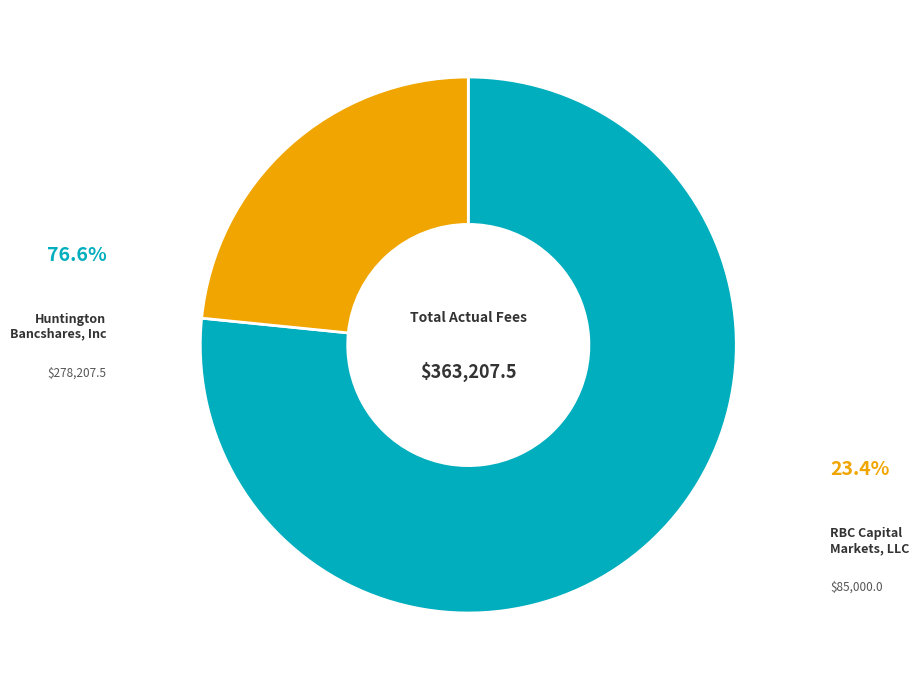

How many segments does this pie chart have?

2